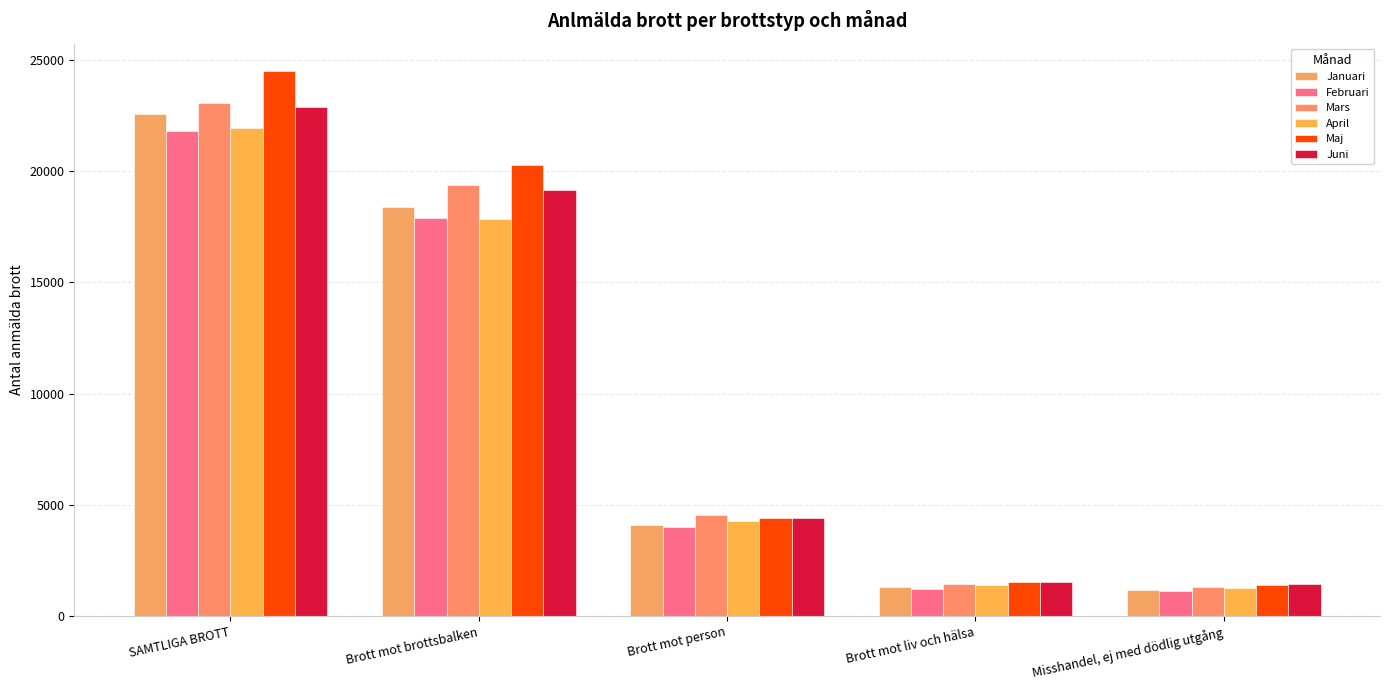

How many values in the Januari series are below 4115?

2